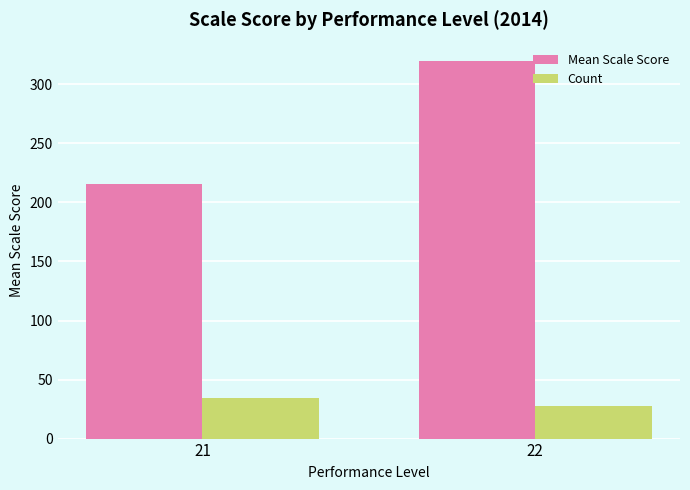

What are all the series names shown in the legend?

Mean Scale Score, Count